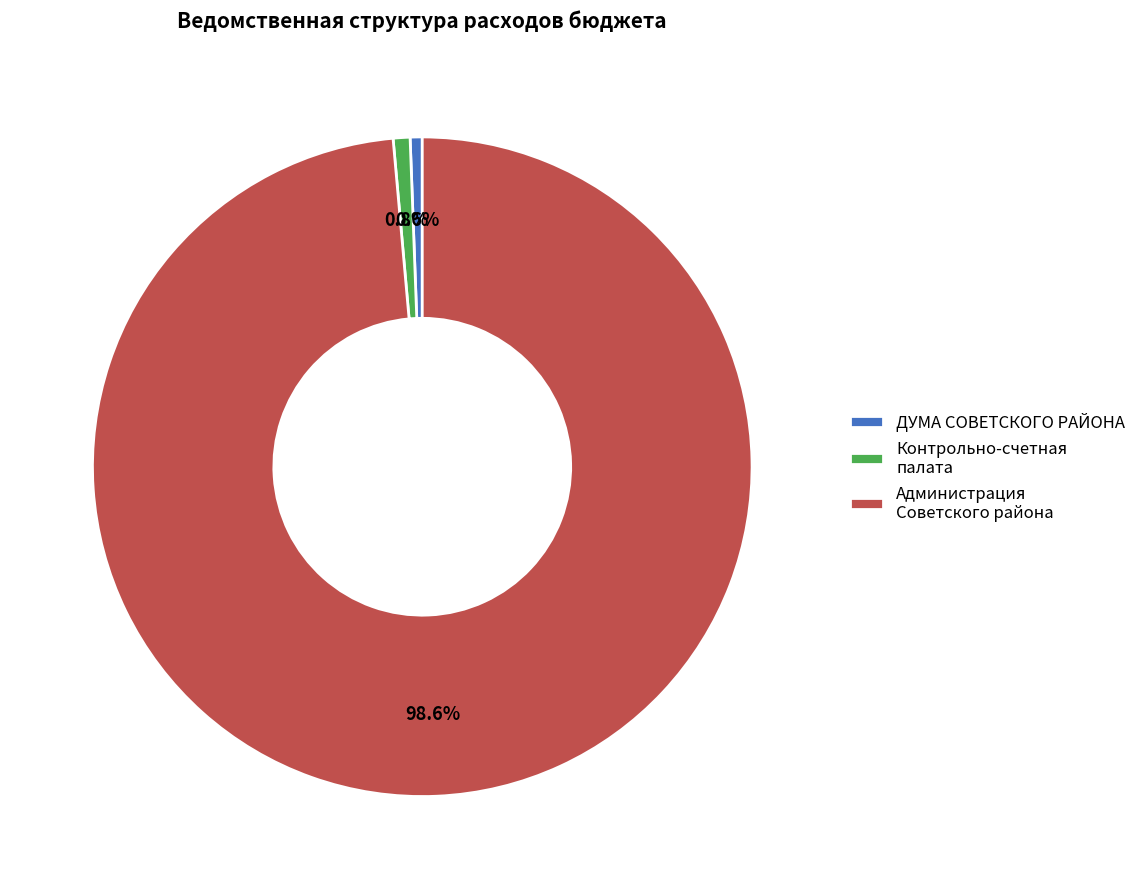

Which slice is the largest?

Администрация Советского района